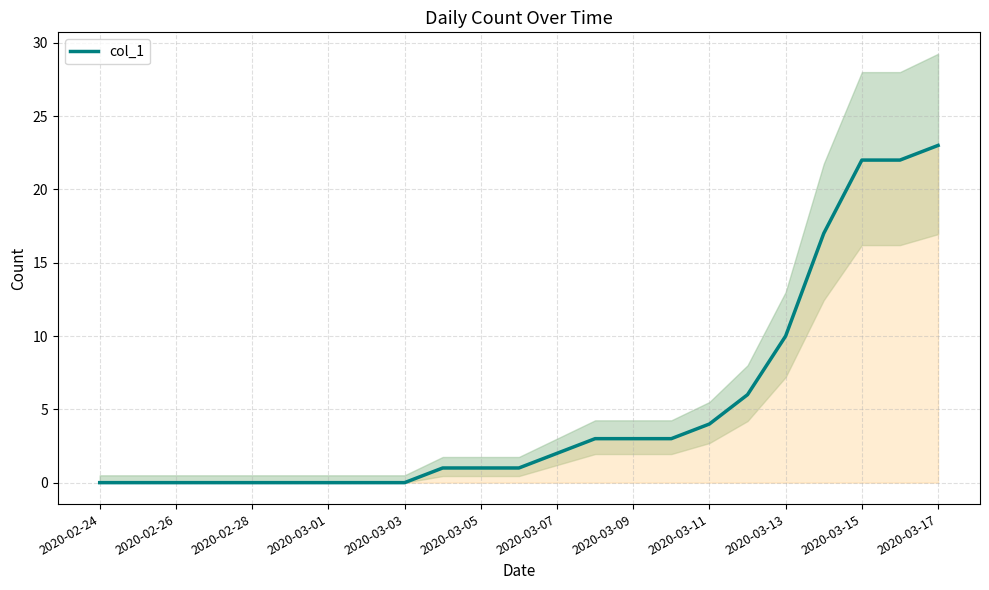

Which category has the highest value in the col_1 series?

2020-03-17